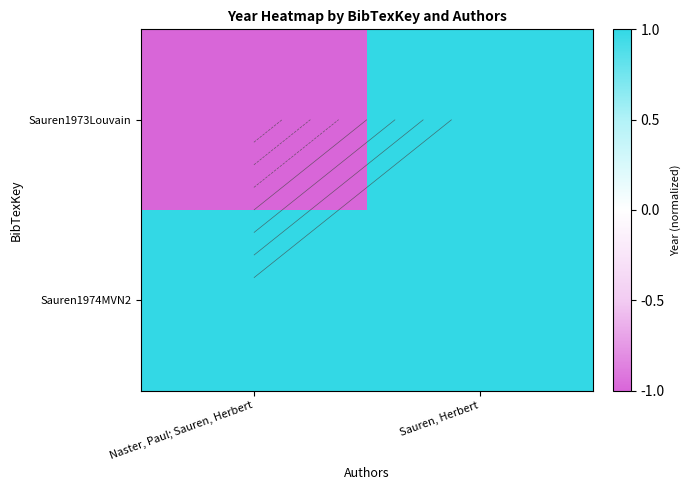

At how many categories does at least one series exceed 0?

2